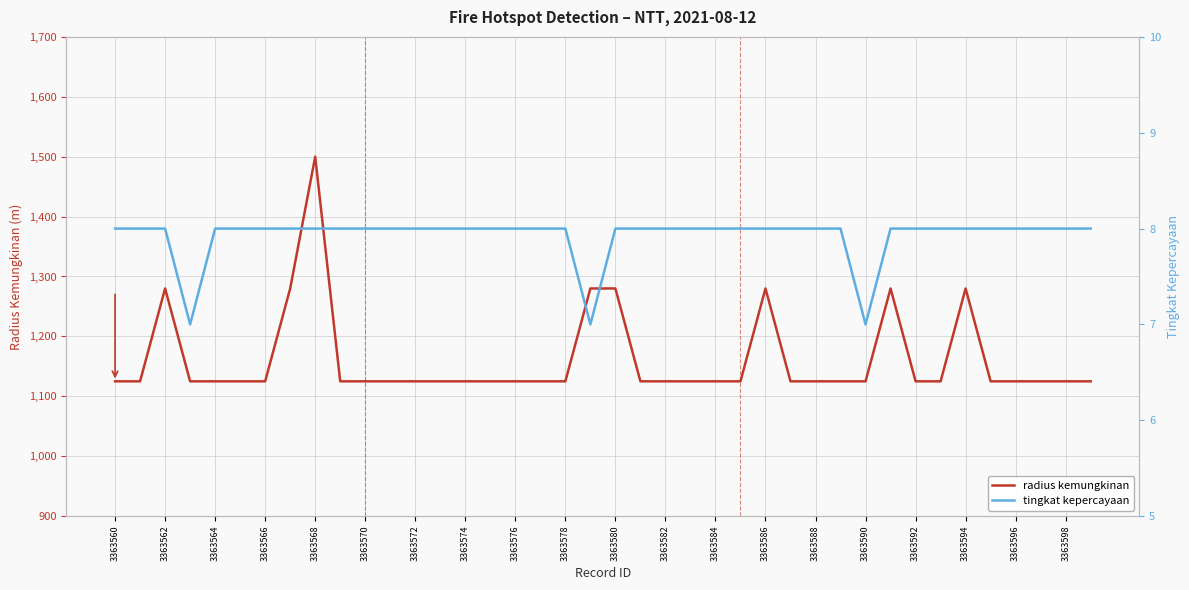

What position from the left is 29?

30